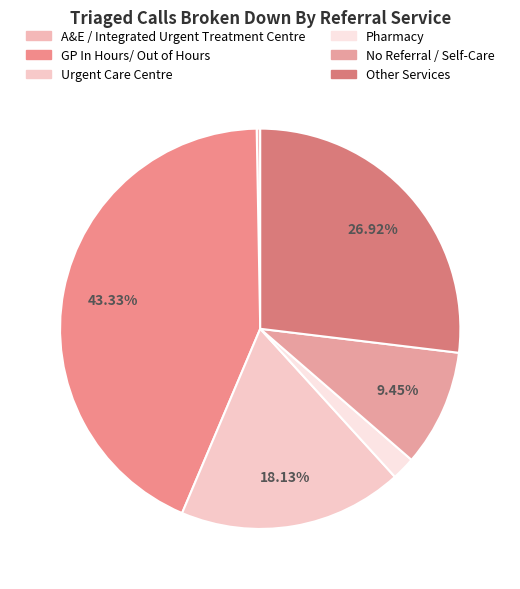

To the nearest percent, what percentage of the pie is No Referral / Self-Care?

9%